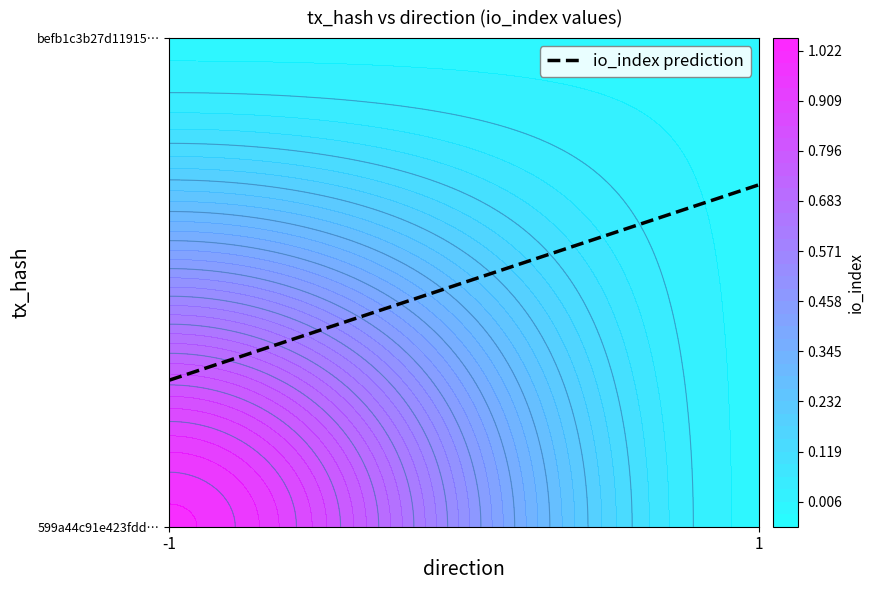

Which has a higher value, -1 or 1?

-1